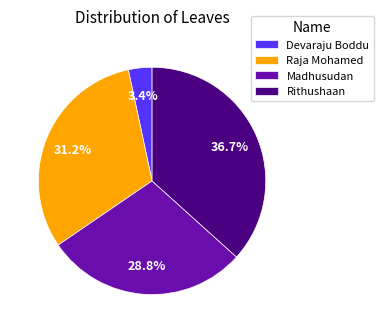

How many slices are in this pie chart?

4